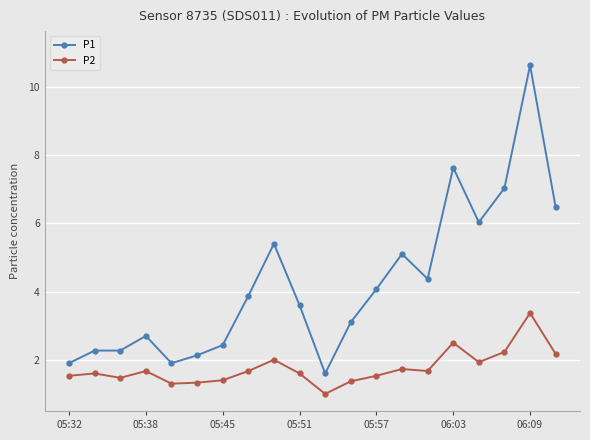

Which series has the largest range (max minus min)?

P1